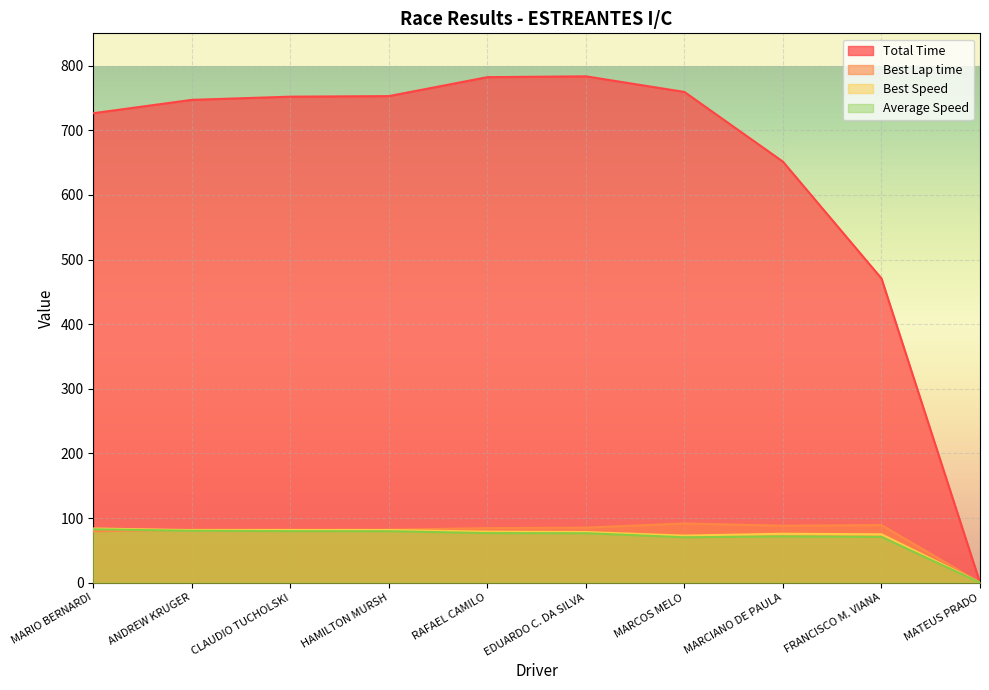

Between HAMILTON MURSH and FRANCISCO M. VIANA, which series saw the biggest shift?

Total Time